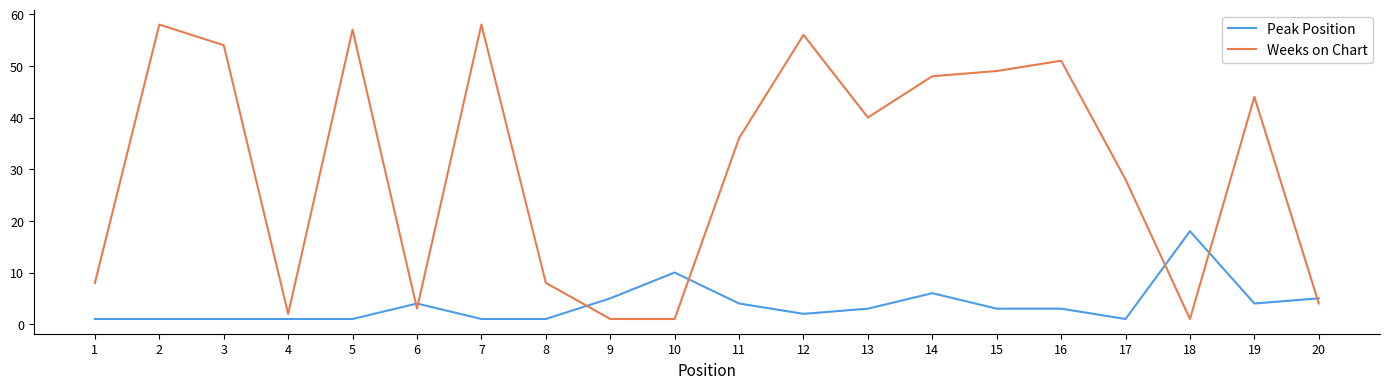

At which label does Peak Position reach its peak?

18